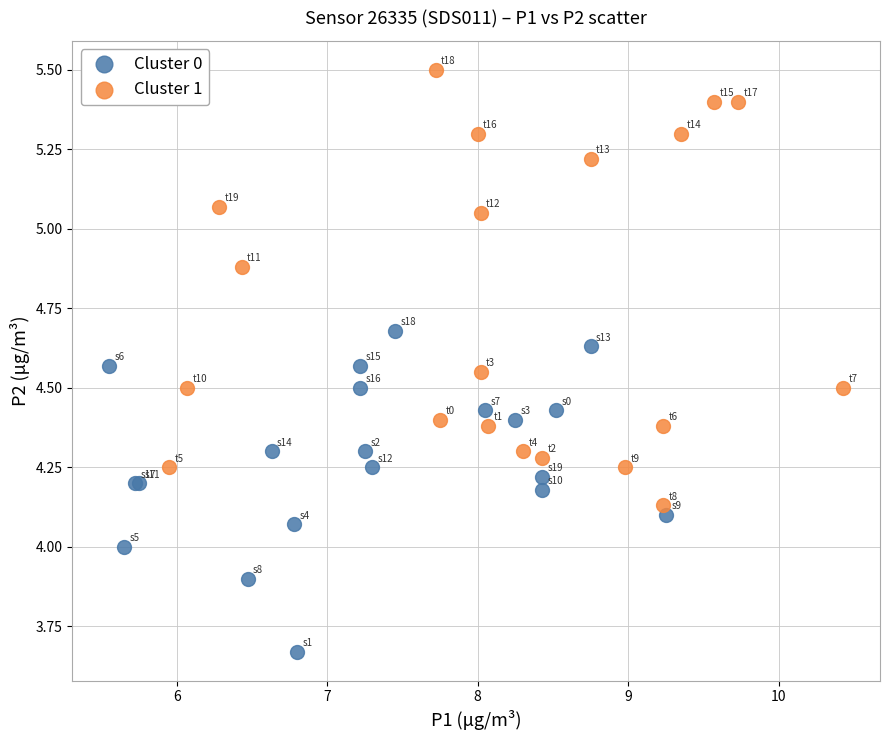

What are all the series names shown in the legend?

Cluster 0, Cluster 1